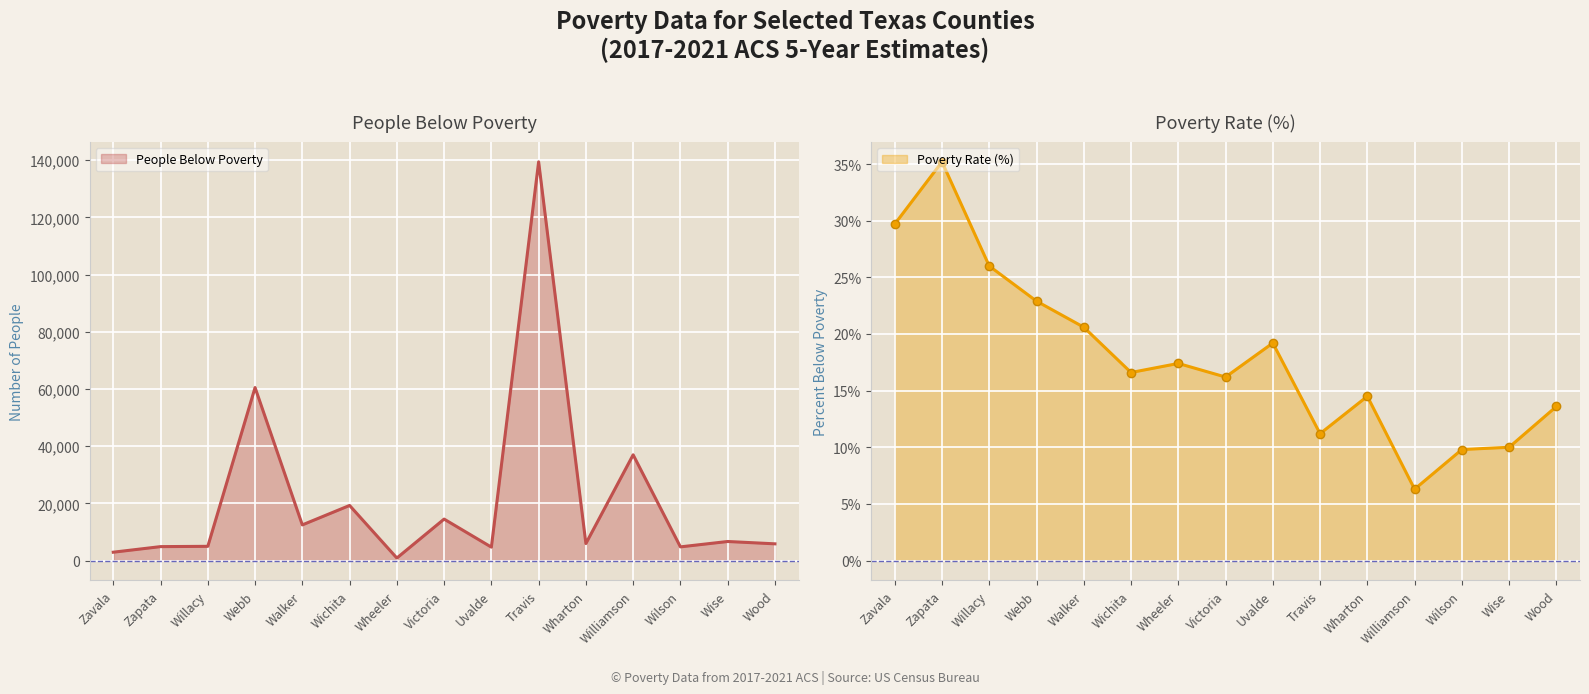

True or false: People Below Poverty and Poverty Rate (%) cross at least once.

False